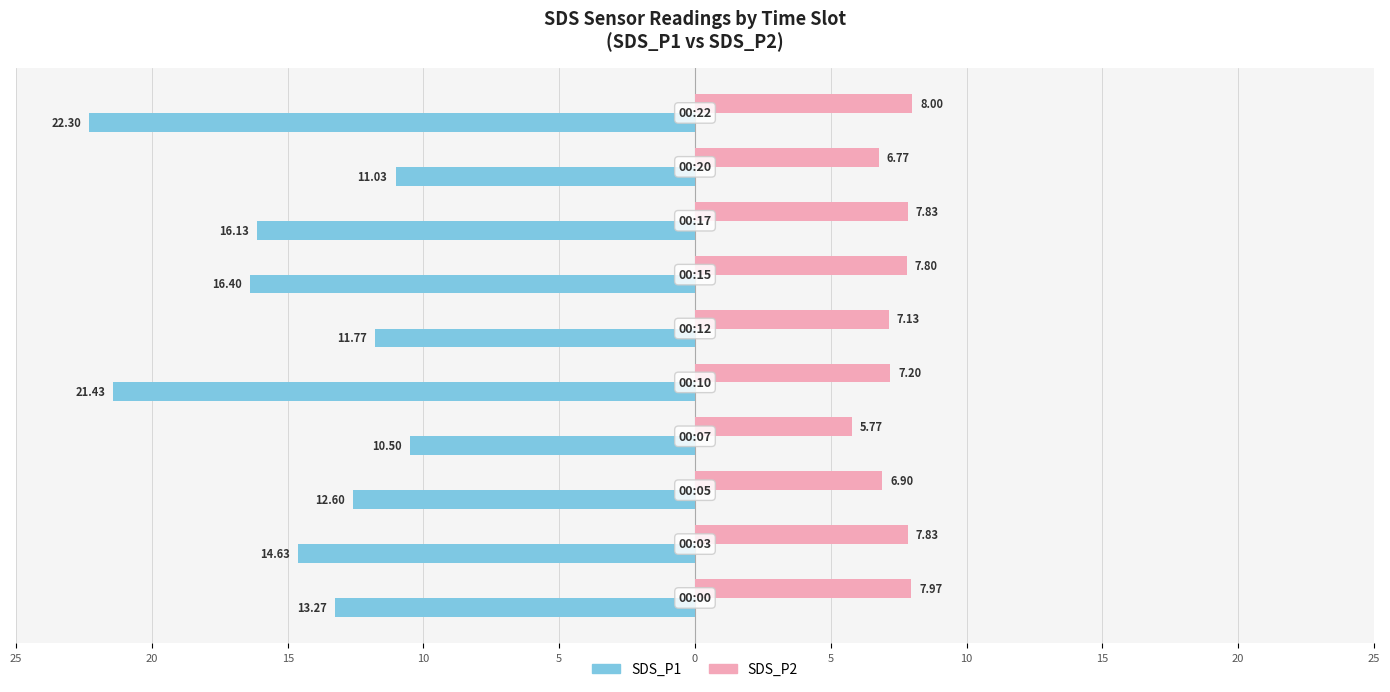

What are all the series names shown in the legend?

SDS_P1, SDS_P2